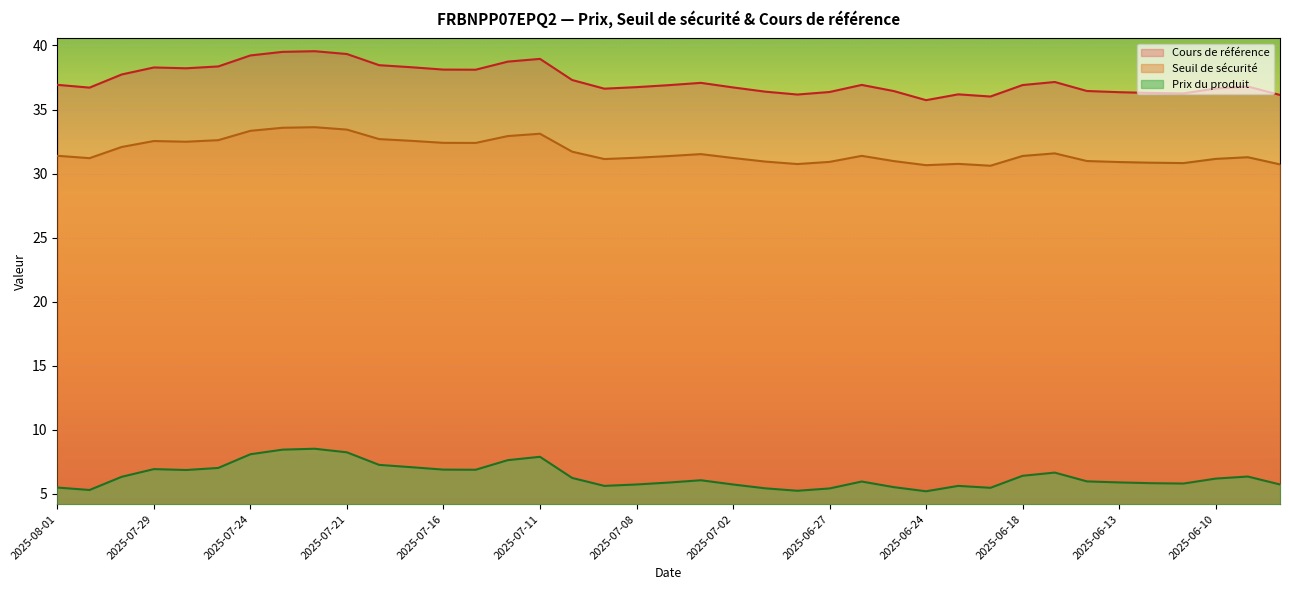

What is the smallest value displayed?

5.2